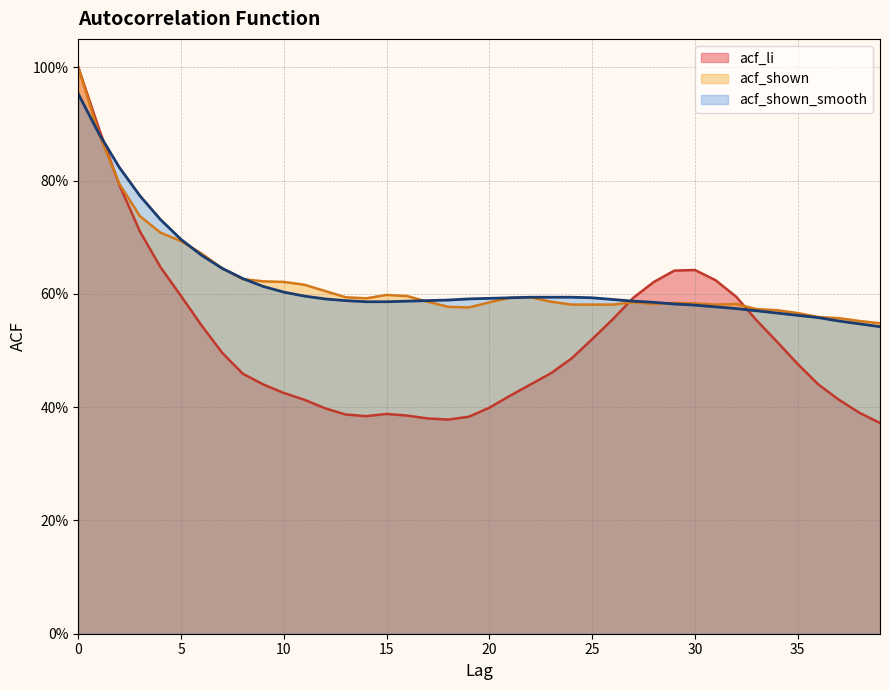

What is the value of the acf_li point at the 23rd from the left?

0.4